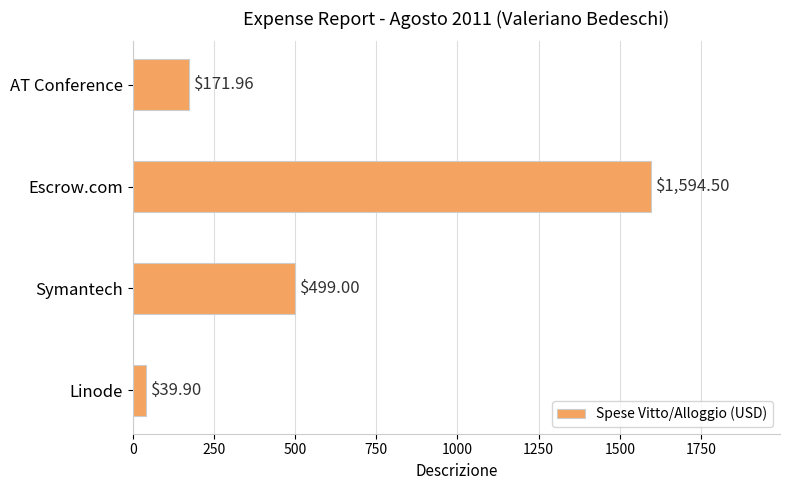

At which category does the chart reach its minimum across all series?

Linode